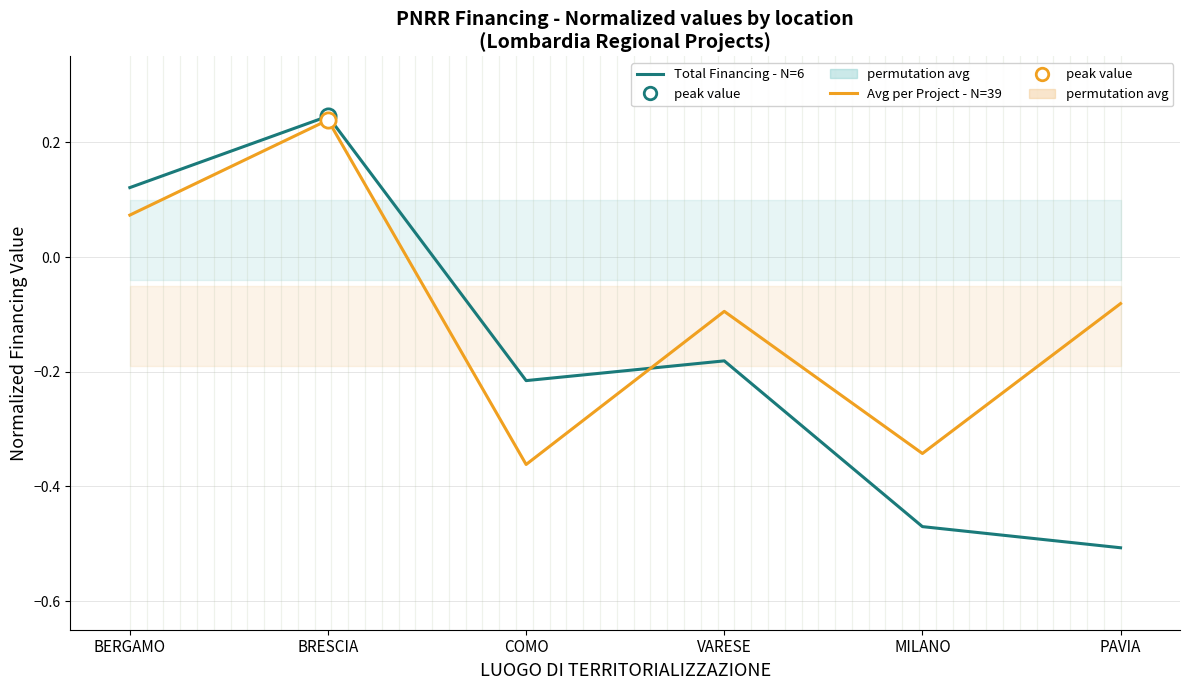

Reading left to right, transcribe all the data shown in this chart.

Total Financing - N=6: BERGAMO=0.1	BRESCIA=0.2	COMO=-0.2	VARESE=-0.2	MILANO=-0.5	PAVIA=-0.5
Avg per Project - N=39: BERGAMO=0.1	BRESCIA=0.2	COMO=-0.4	VARESE=-0.1	MILANO=-0.3	PAVIA=-0.1